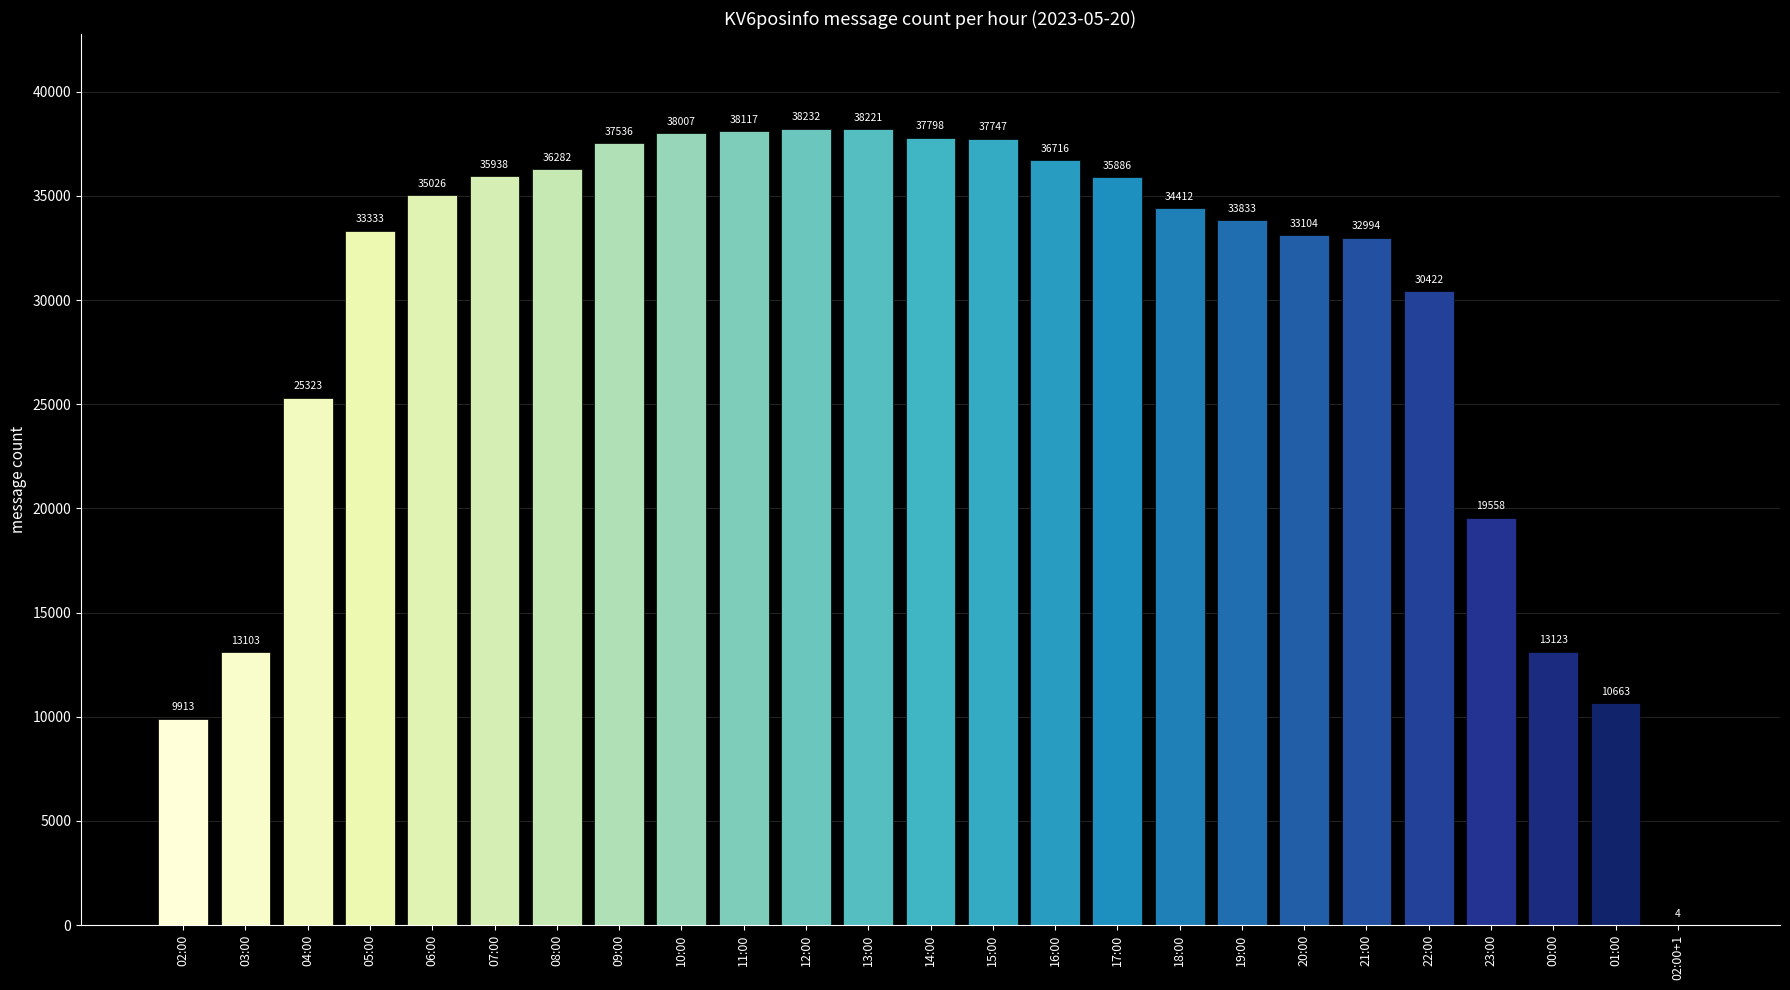

Where is the data nearest to the value 19118?

23:00